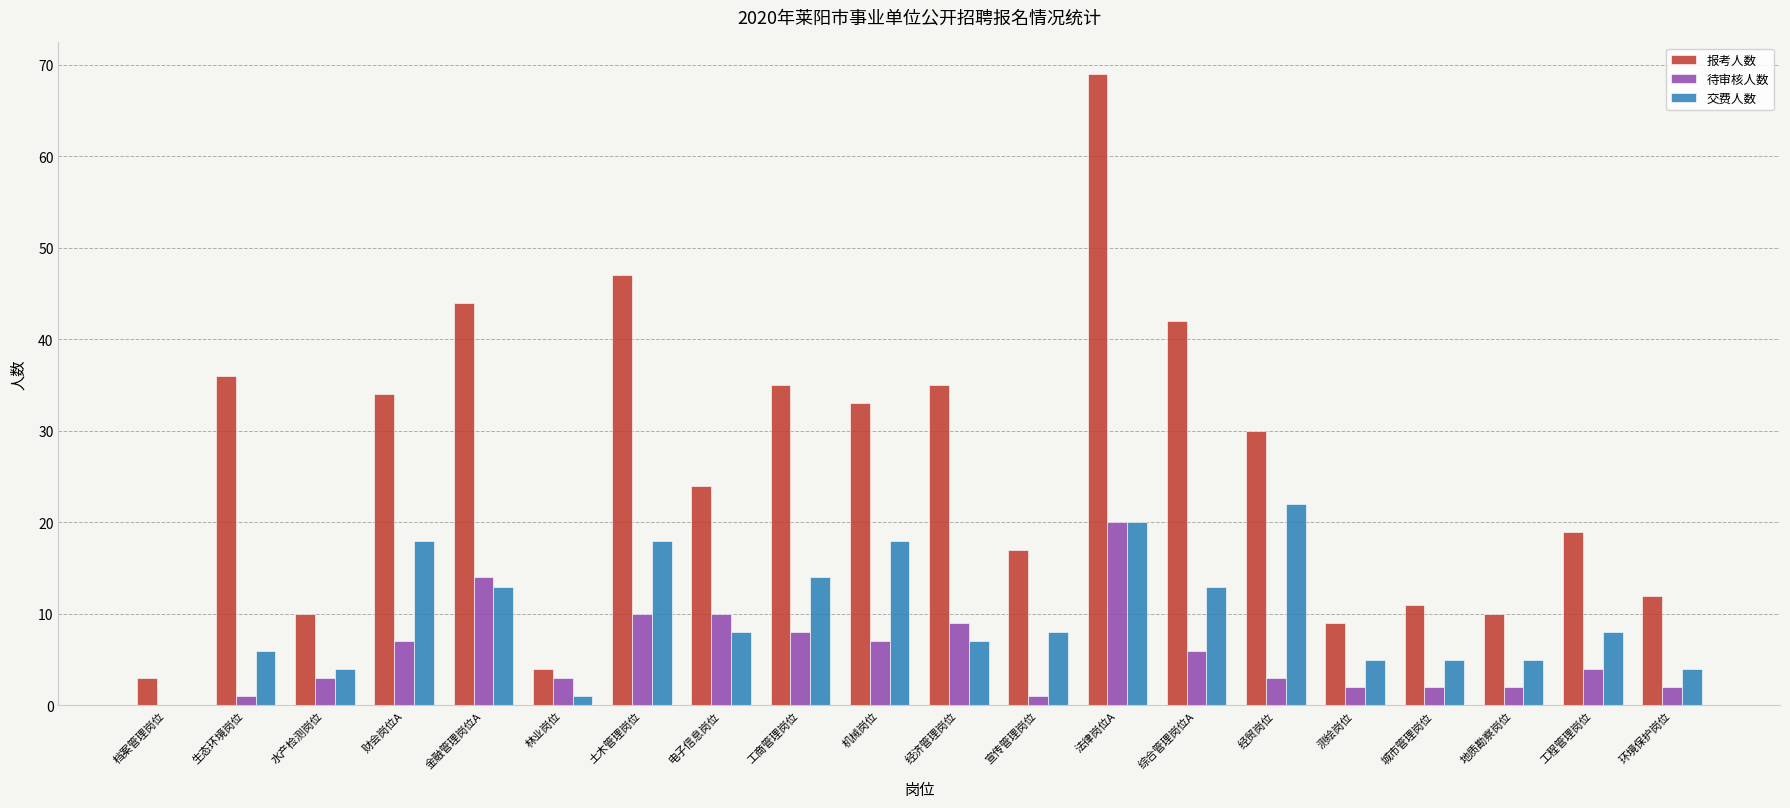

Which series has the widest spread of values?

报考人数